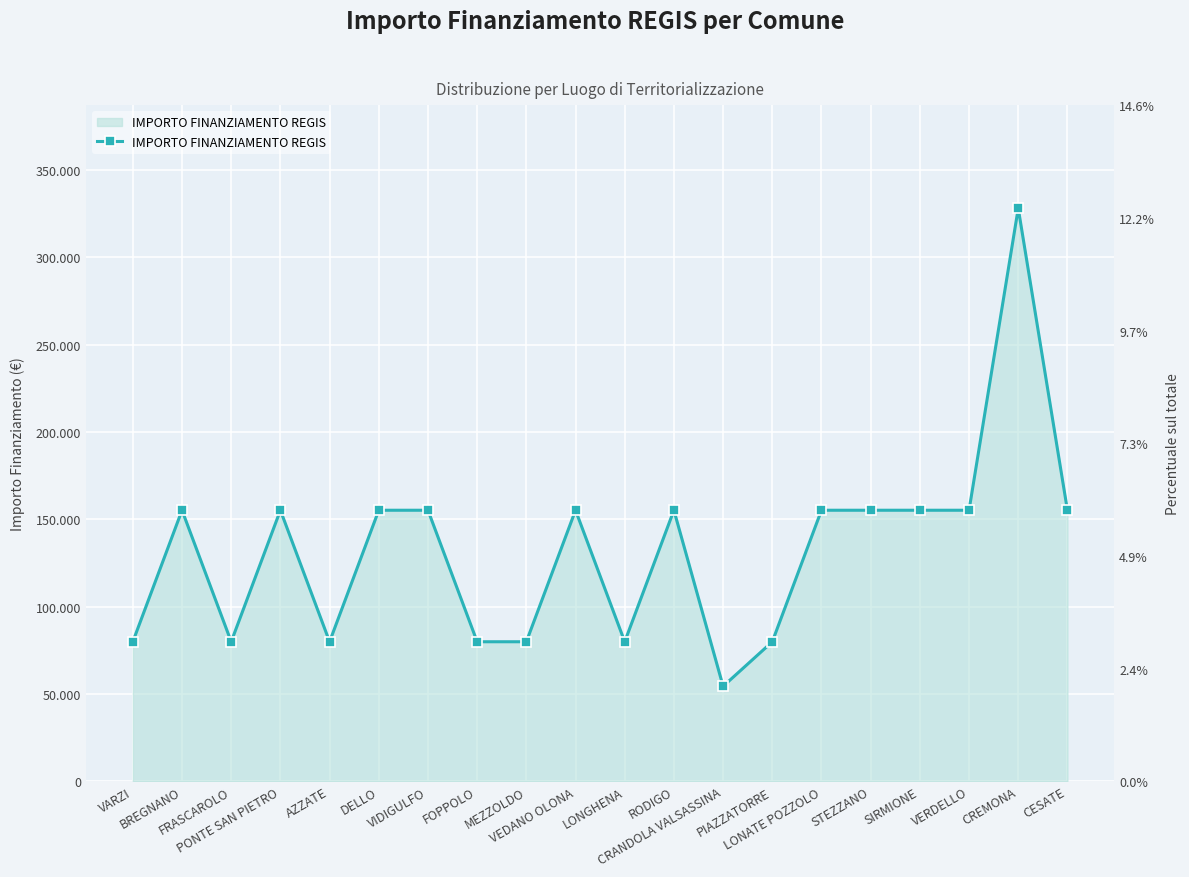

At which category does the chart reach its minimum across all series?

CRANDOLA VALSASSINA